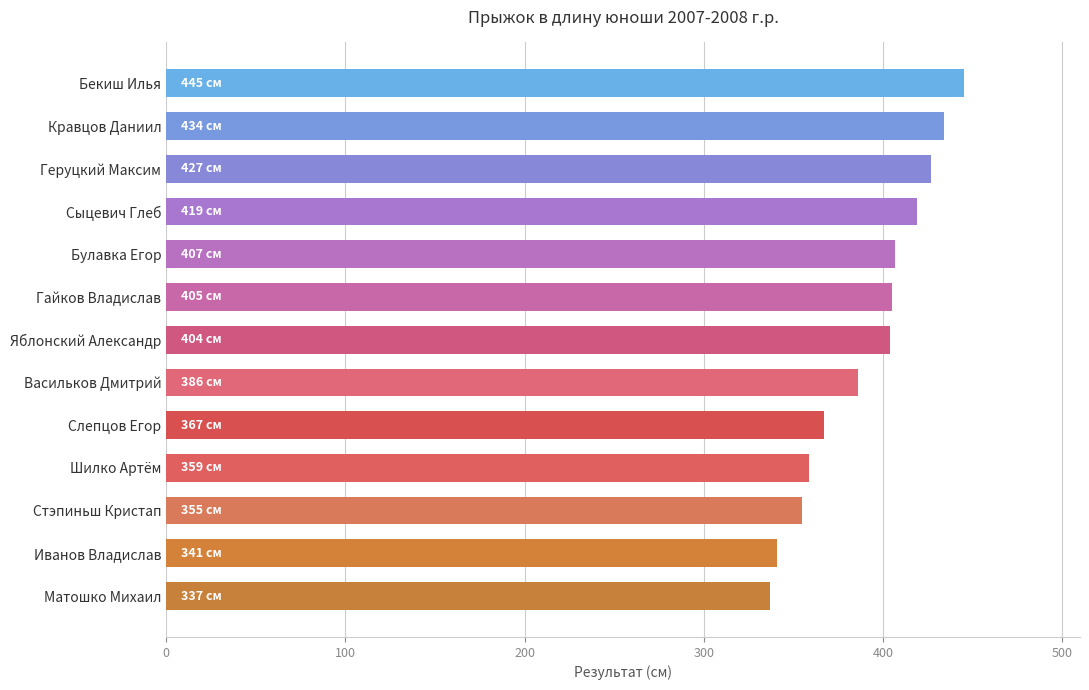

Is it true that the value at Матошко Михаил is 337?

True